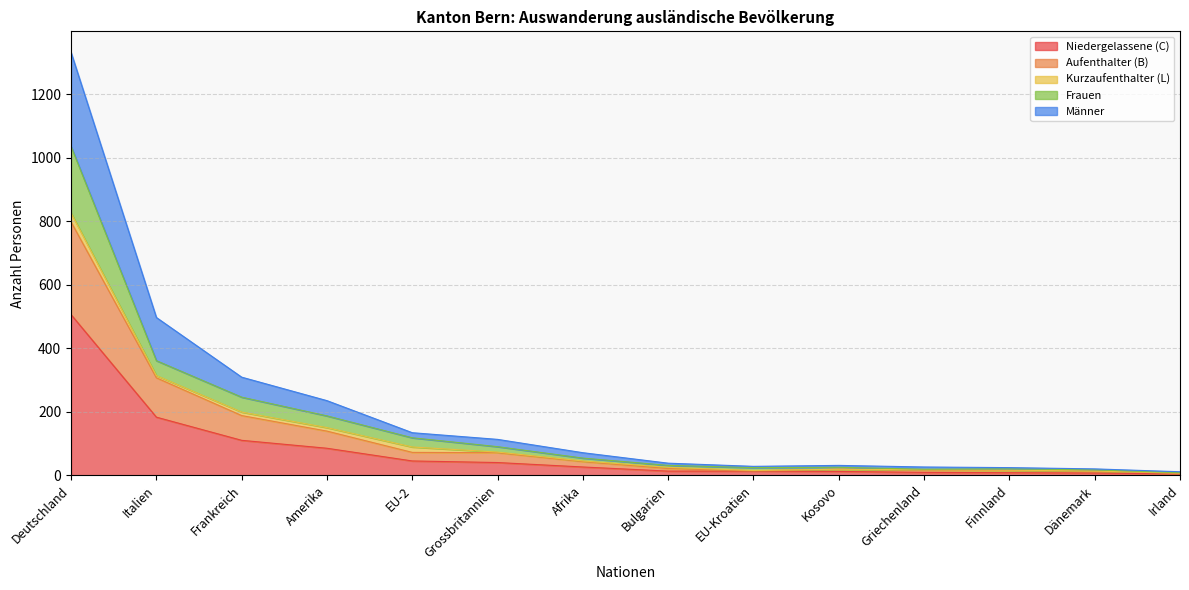

True or false: Niedergelassene (C) has more than 0 points higher than both neighbors.

False